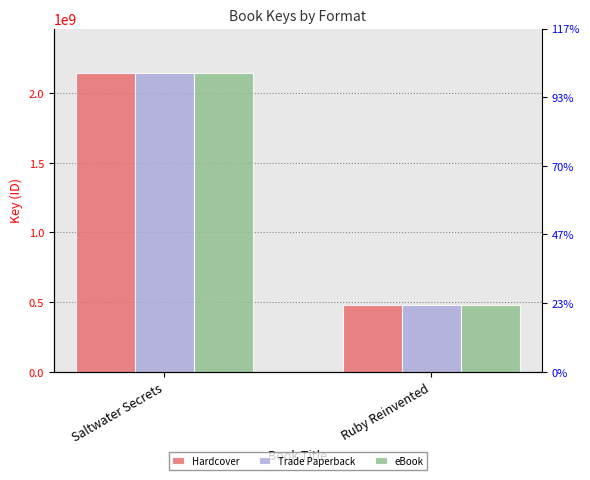

Are the bars horizontal?

No